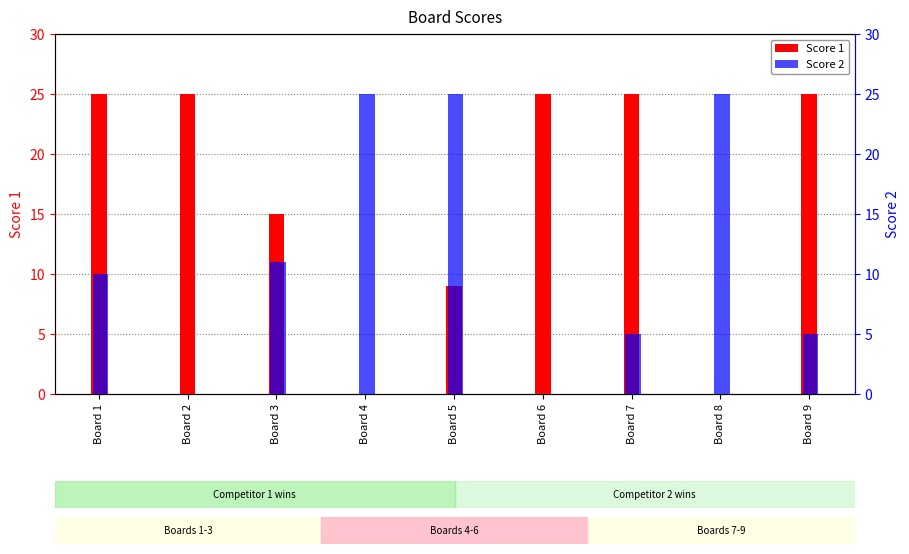

Reading left to right, extract all data points from this chart.

Score 1: 25	25	15	0	9	25	25	0	25
Score 2: 10	0	11	25	25	0	5	25	5